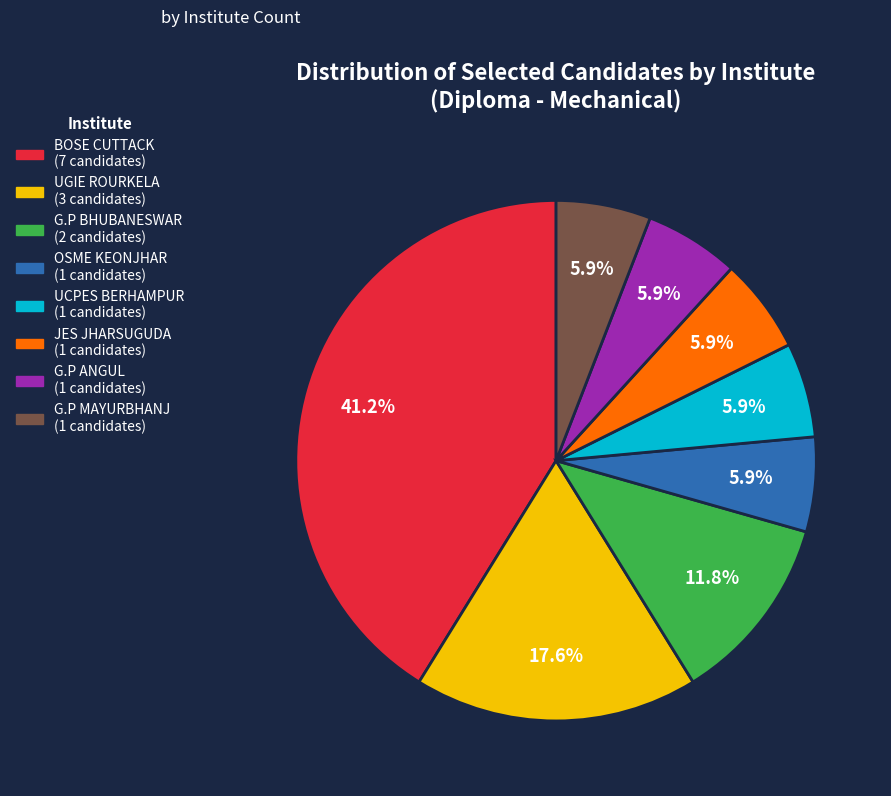

Is BOSE CUTTACK the majority of the pie?

No